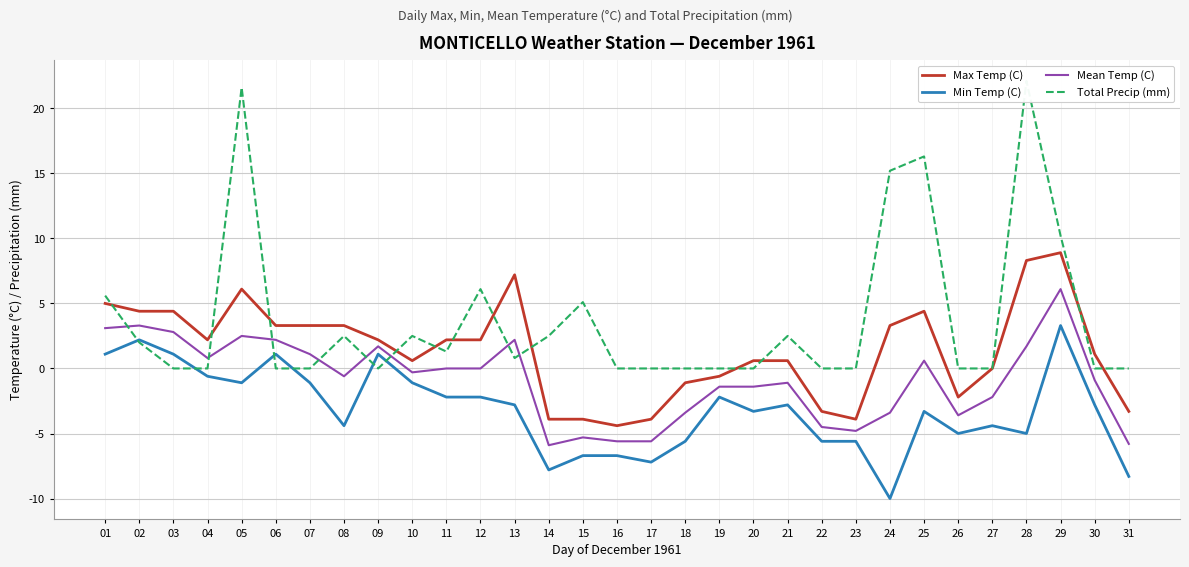

What is the spread (max minus min) of values at 29?

6.9